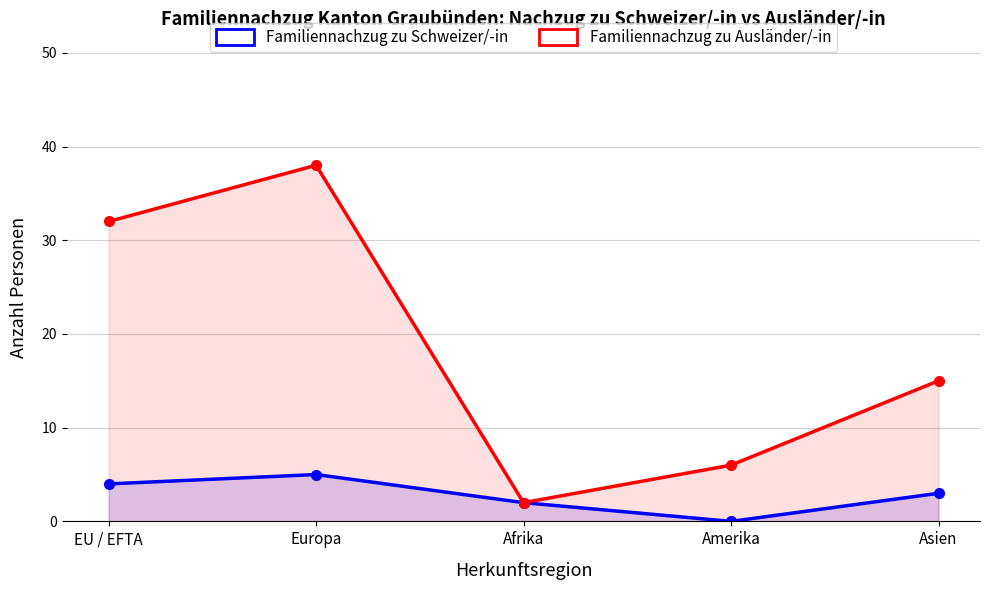

What is the label of the 2nd point from the left?

Europa